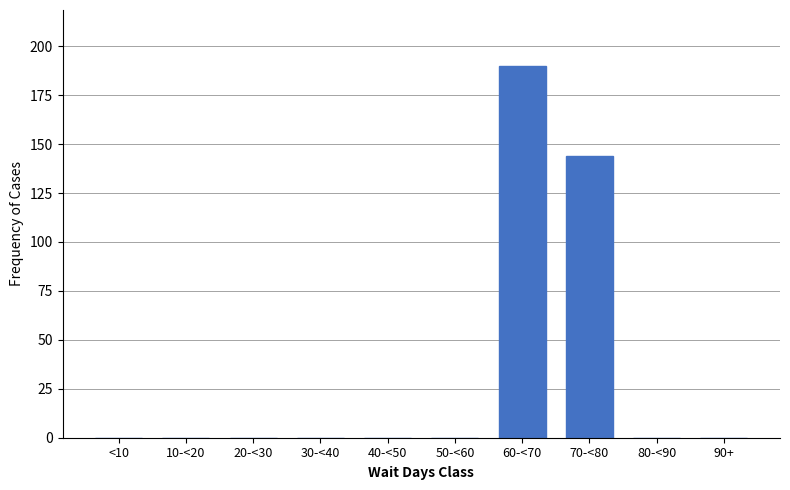

Reading left to right, transcribe all the data shown in this chart.

<10=0	10-<20=0	20-<30=0	30-<40=0	40-<50=0	50-<60=0	60-<70=190	70-<80=144	80-<90=0	90+=0